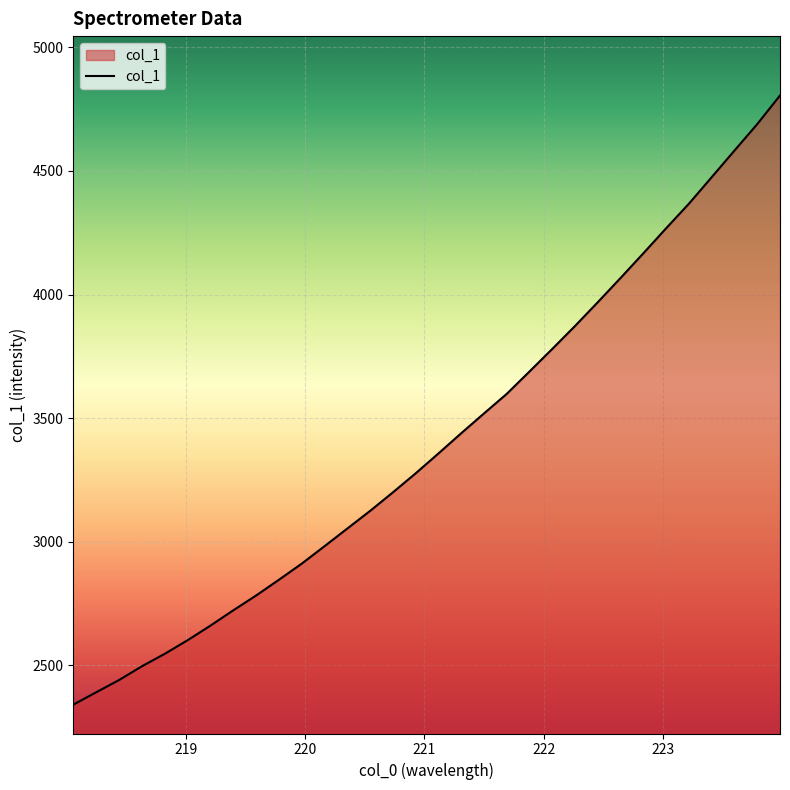

What is the difference between the maximum and minimum values?

2464.1